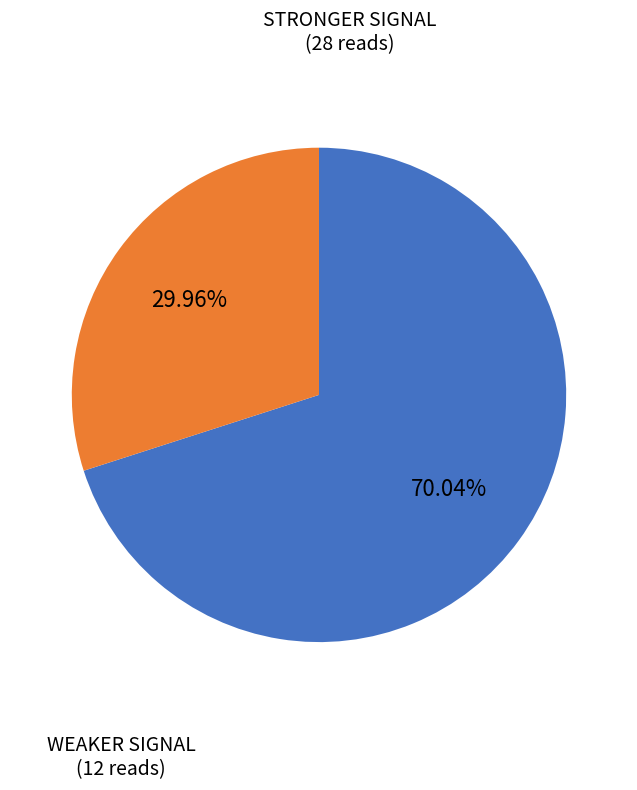

Is there a majority slice in this chart?

Yes